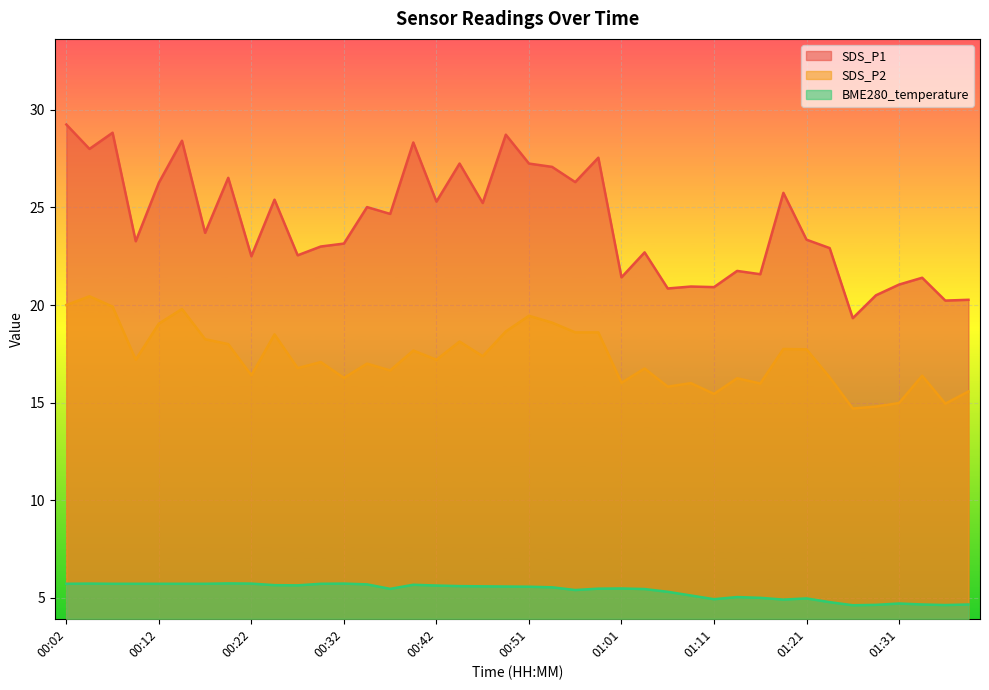

Reading right to left, extract all data points from this chart.

SDS_P1: 01:38=20.3	01:36=20.2	01:33=21.4	01:31=21.1	01:28=20.5	01:26=19.3	01:24=22.9	01:21=23.4	01:19=25.8	01:16=21.6	01:14=21.8	01:11=20.9	01:09=20.9	01:06=20.9	01:04=22.7	01:01=21.4	00:59=27.6	00:56=26.3	00:54=27.1	00:51=27.2	00:49=28.7	00:47=25.2	00:44=27.2	00:42=25.3	00:39=28.3	00:37=24.7	00:34=25.0	00:32=23.1	00:29=23.0	00:27=22.6	00:24=25.4	00:22=22.5	00:19=26.5	00:17=23.7	00:14=28.4	00:12=26.3	00:09=23.3	00:07=28.8	00:04=28.0	00:02=29.2
SDS_P2: 01:38=15.6	01:36=14.9	01:33=16.4	01:31=15.0	01:28=14.8	01:26=14.7	01:24=16.3	01:21=17.7	01:19=17.8	01:16=16.0	01:14=16.2	01:11=15.4	01:09=16.0	01:06=15.8	01:04=16.8	01:01=16.0	00:59=18.6	00:56=18.6	00:54=19.1	00:51=19.4	00:49=18.6	00:47=17.4	00:44=18.1	00:42=17.2	00:39=17.7	00:37=16.6	00:34=17.0	00:32=16.3	00:29=17.1	00:27=16.8	00:24=18.5	00:22=16.4	00:19=18.0	00:17=18.2	00:14=19.8	00:12=19.1	00:09=17.2	00:07=19.9	00:04=20.4	00:02=20.0
BME280_temperature: 01:38=4.7	01:36=4.6	01:33=4.7	01:31=4.7	01:28=4.6	01:26=4.6	01:24=4.8	01:21=5.0	01:19=4.9	01:16=5.0	01:14=5.0	01:11=4.9	01:09=5.1	01:06=5.3	01:04=5.5	01:01=5.5	00:59=5.5	00:56=5.4	00:54=5.5	00:51=5.6	00:49=5.6	00:47=5.6	00:44=5.6	00:42=5.6	00:39=5.7	00:37=5.5	00:34=5.7	00:32=5.7	00:29=5.7	00:27=5.6	00:24=5.7	00:22=5.7	00:19=5.7	00:17=5.7	00:14=5.7	00:12=5.7	00:09=5.7	00:07=5.7	00:04=5.7	00:02=5.7